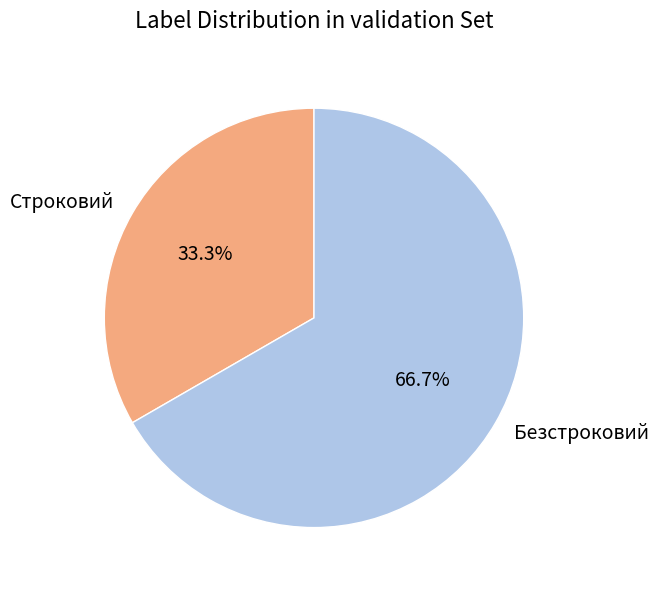

Rank the categories by value from highest to lowest.

Безстроковий, Строковий